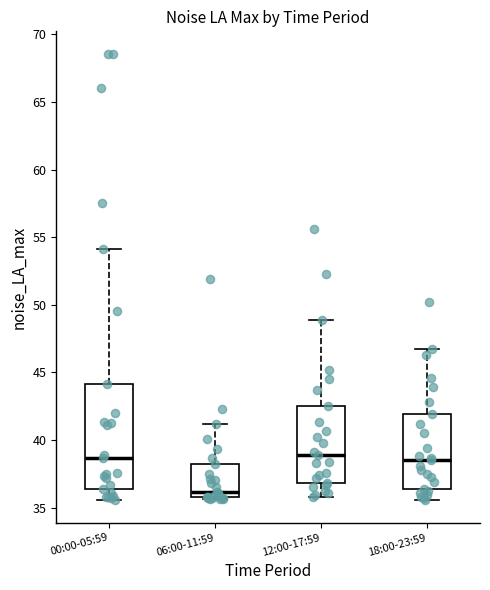

Where does the upper whisker of the box for 06:00-11:59 end on the y-axis? The values are not printed on the chart, so give them approximately, as read against the axis.

41.0